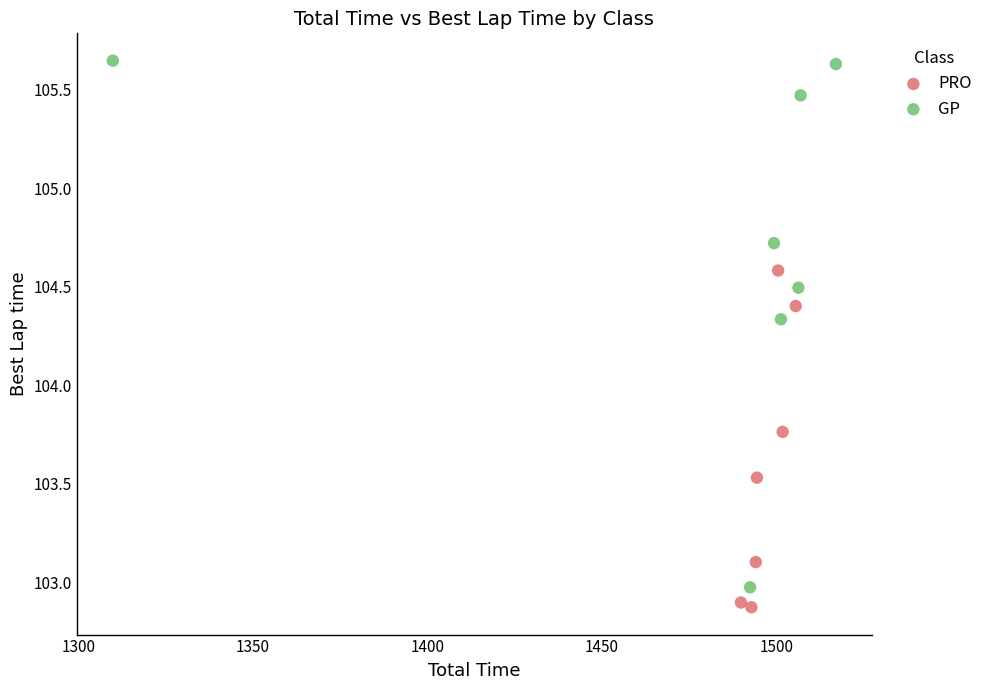

Which series contains the highest Y value?

GP